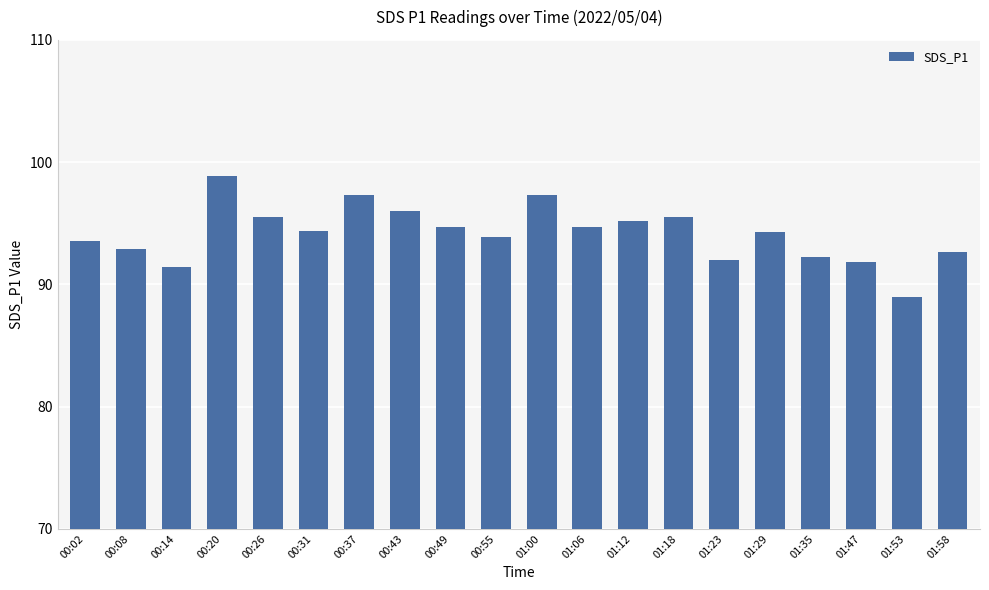

What is the average value?

94.2